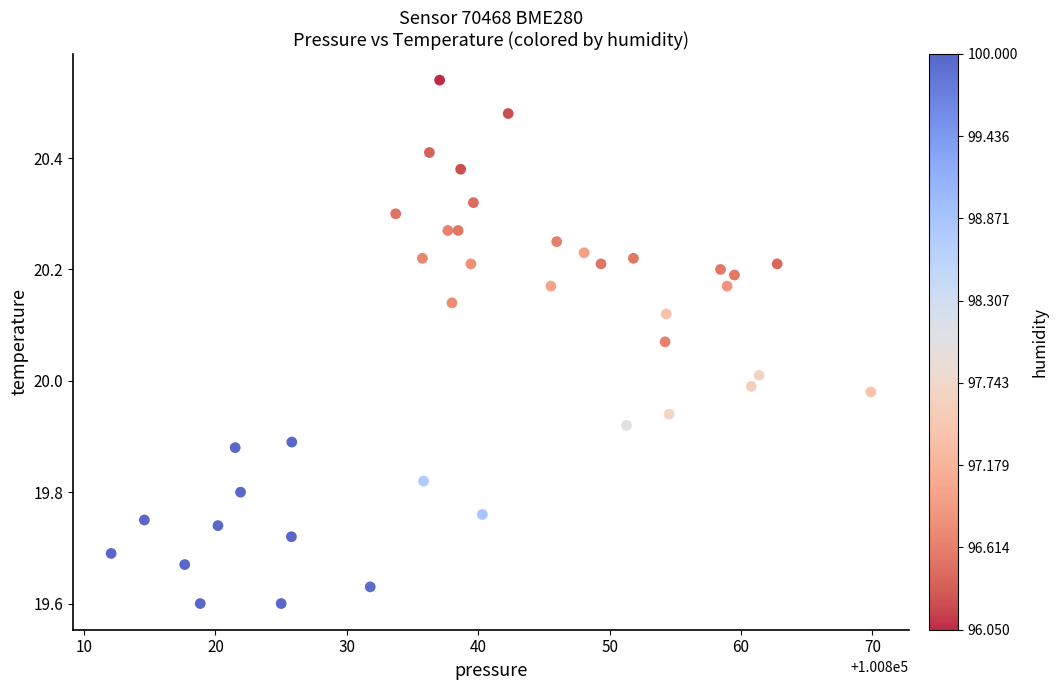

What is the range of Y values (max minus min)?

0.9